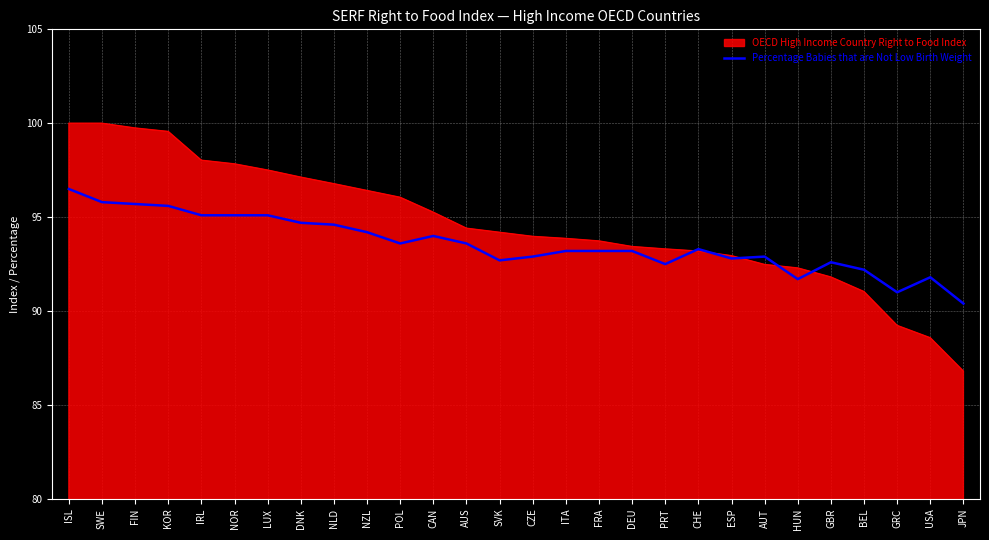

The value of Percentage Babies that are Not Low Birth Weight at ITA is 93.2. True or false?

True